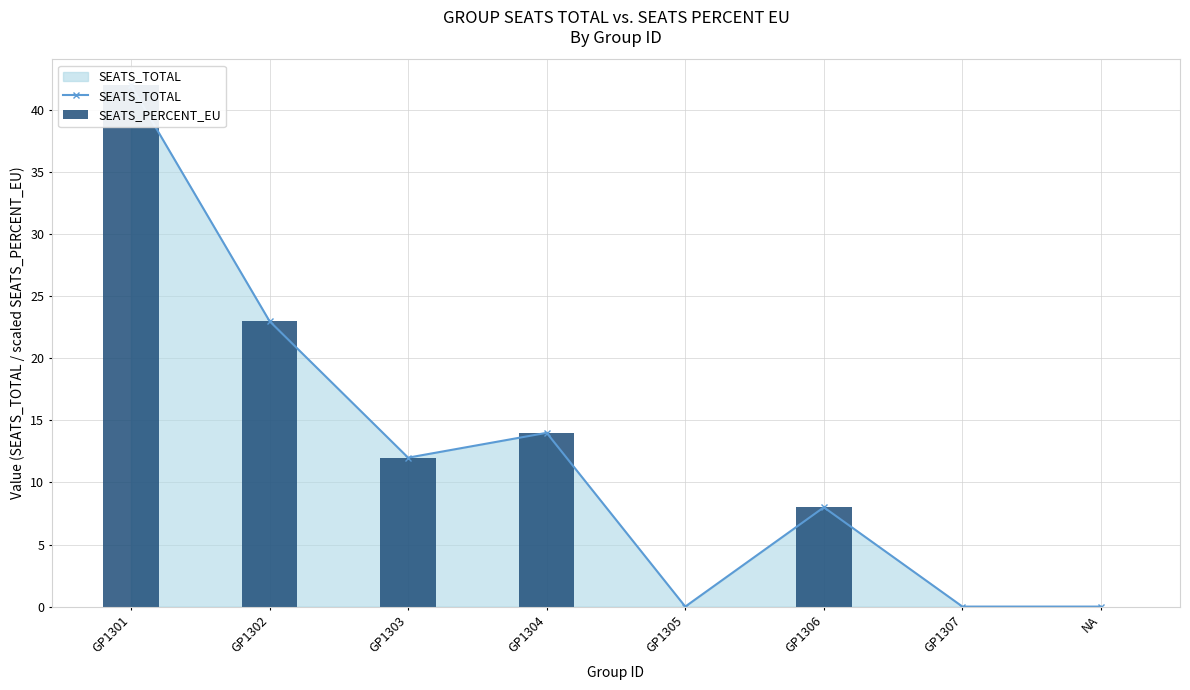

What is the total value across all series at GP1303?

24.0